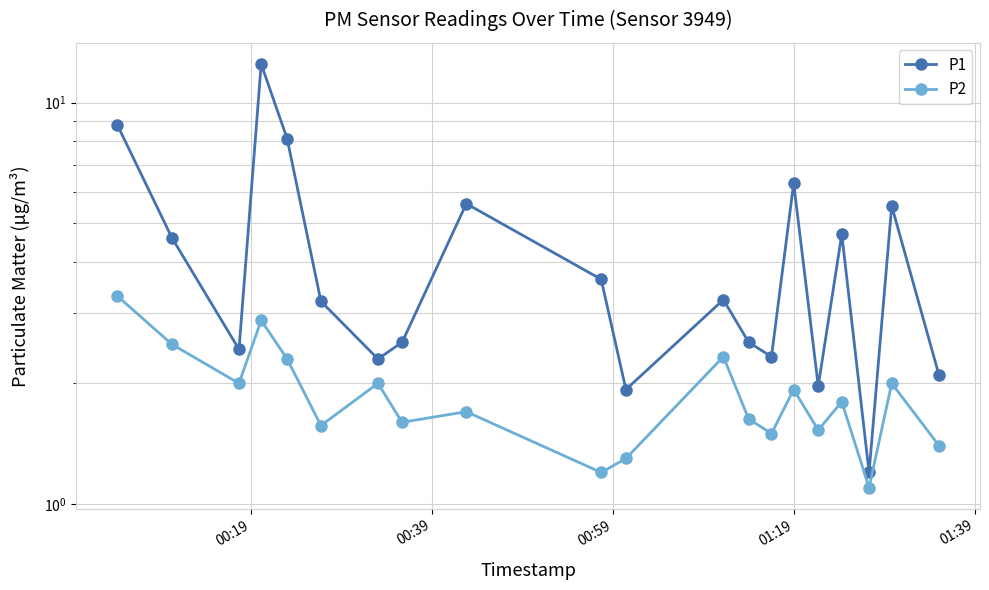

What are all the series names shown in the legend?

P1, P2